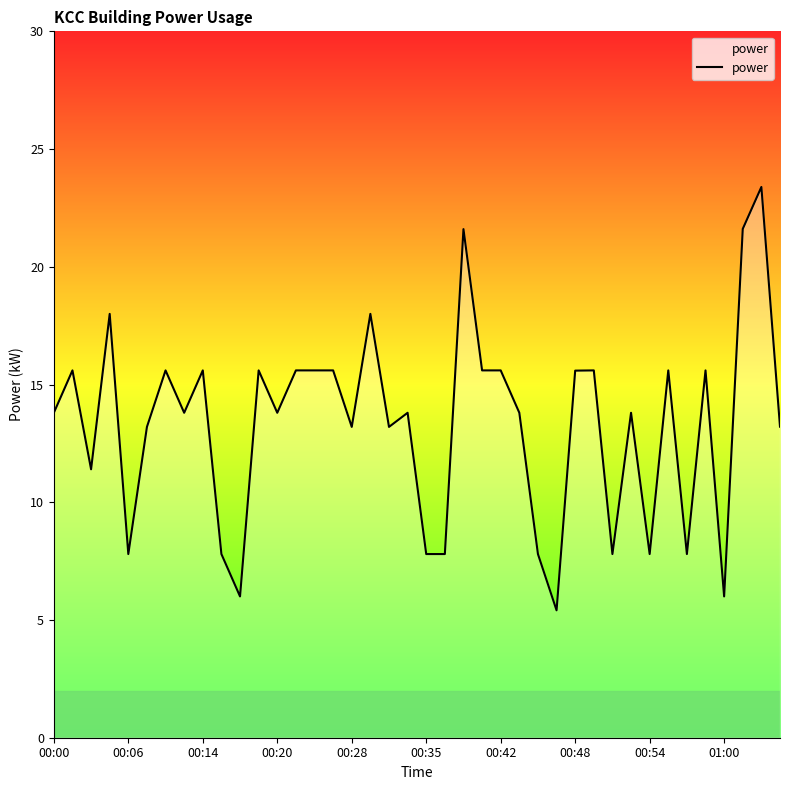

What is the smallest value displayed?

5.4